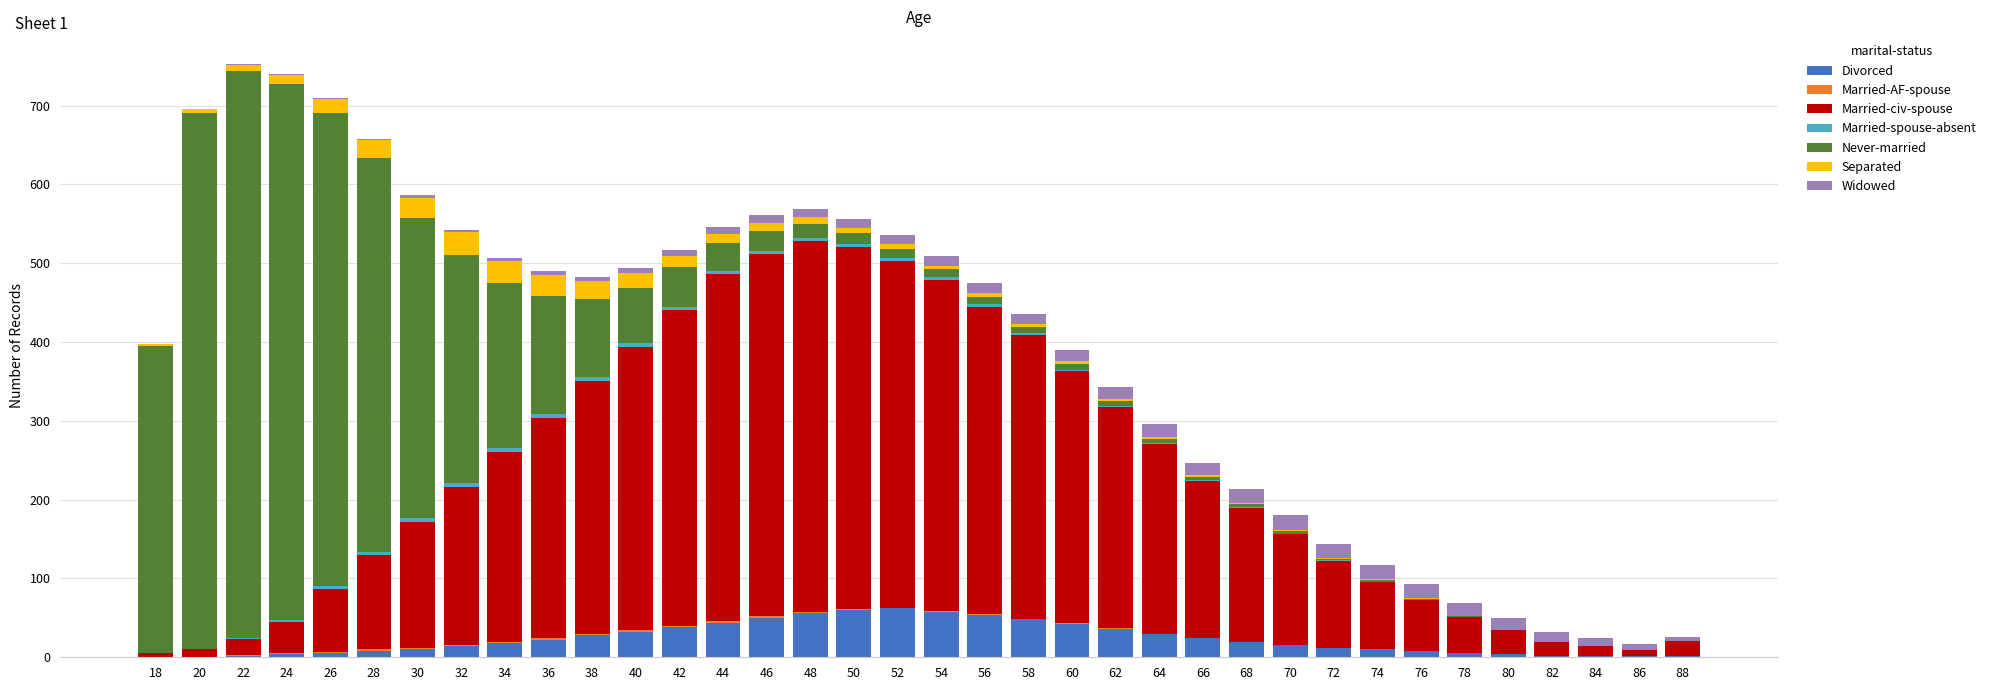

The Divorced series shows 58 at 54. True or false?

True